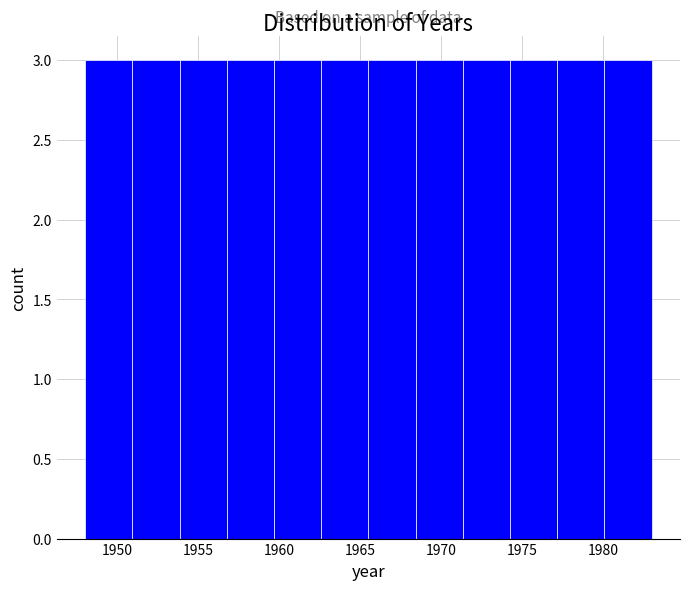

Reading left to right, transcribe this chart: for each bar, give the range it covers on the x-axis and its height. Neither the bar edges nor the heights are printed on the chart, so give them approximately, as read against the axes.

1948.0 to 1951.0: 3
1951.0 to 1954.0: 3
1954.0 to 1957.0: 3
1957.0 to 1959.5: 3
1959.5 to 1962.5: 3
1962.5 to 1965.5: 3
1965.5 to 1968.5: 3
1968.5 to 1971.5: 3
1971.5 to 1974.5: 3
1974.5 to 1977.0: 3
1977.0 to 1980.0: 3
1980.0 to 1983.0: 3